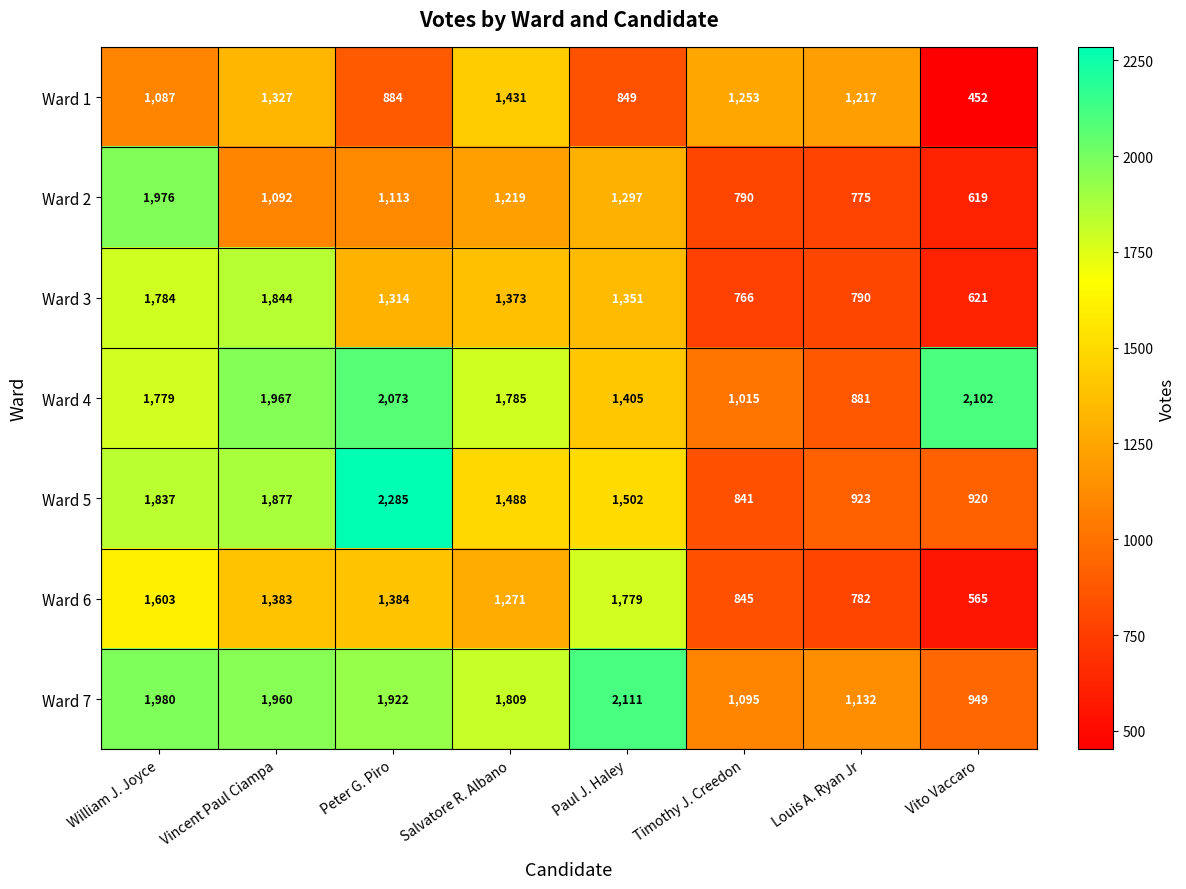

Rank the series at Peter G. Piro from highest to lowest value.

Ward 5, Ward 4, Ward 7, Ward 6, Ward 3, Ward 2, Ward 1